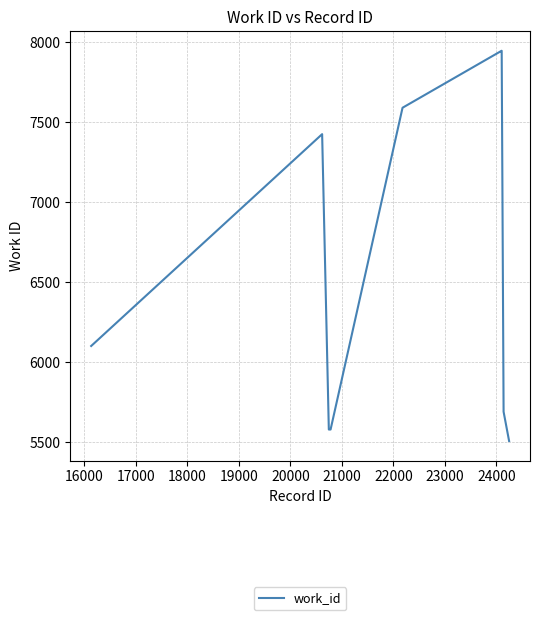

What is the minimum value shown in the chart?

5507